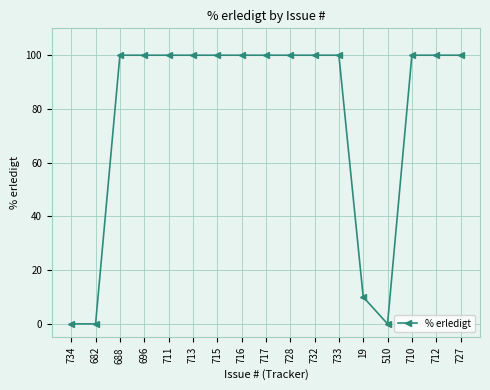

Reading left to right, extract all data points from this chart.

0	0	100	100	100	100	100	100	100	100	100	100	10	0	100	100	100